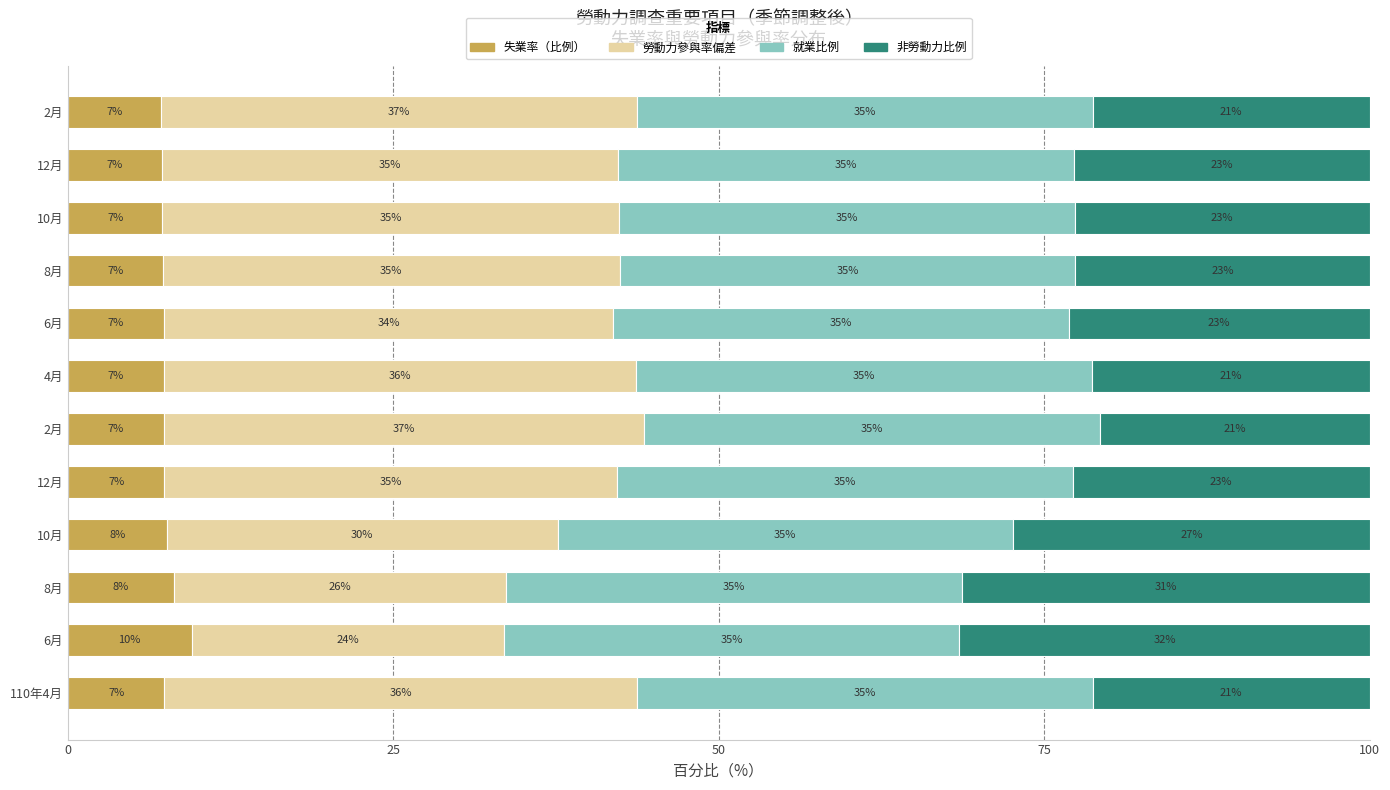

How many distinct data groups are displayed?

4